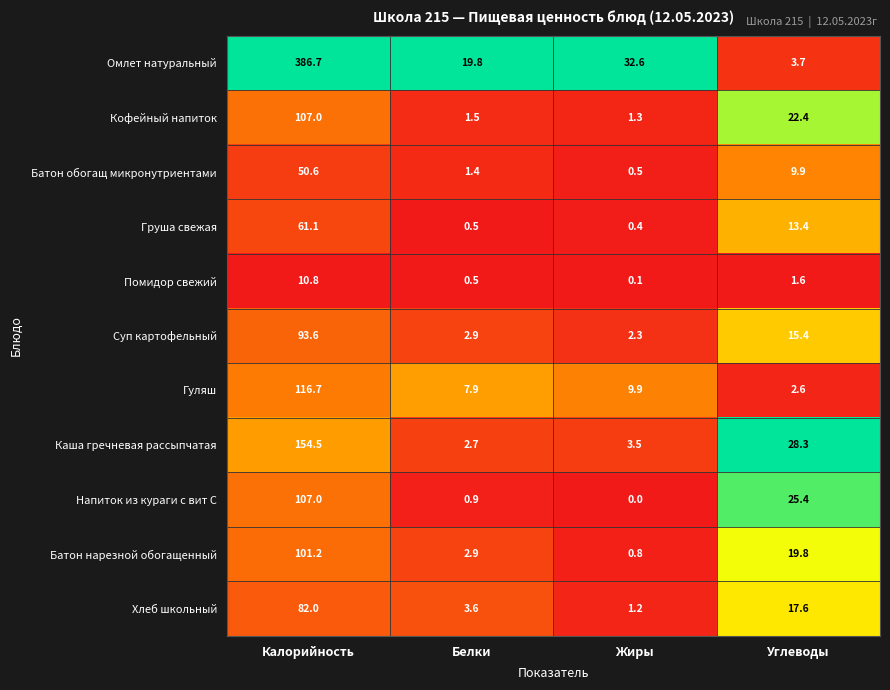

What is the difference between the maximum and minimum values in the Хлеб школьный series?

80.8